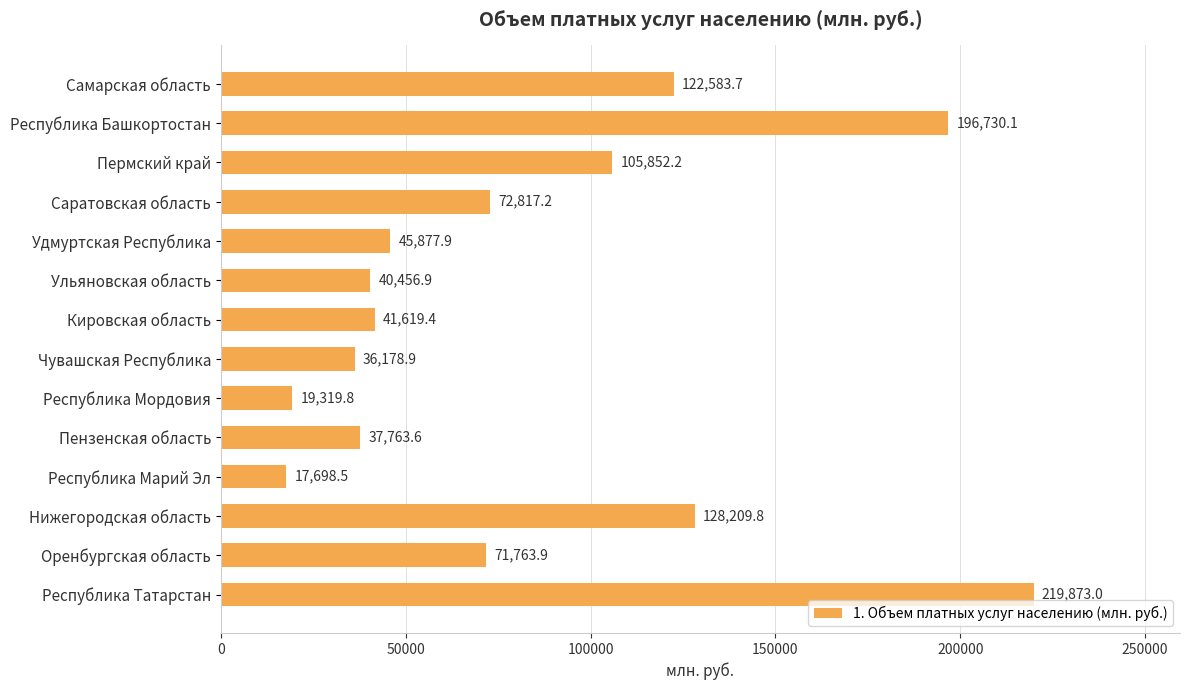

How many data points are above 71763?

7